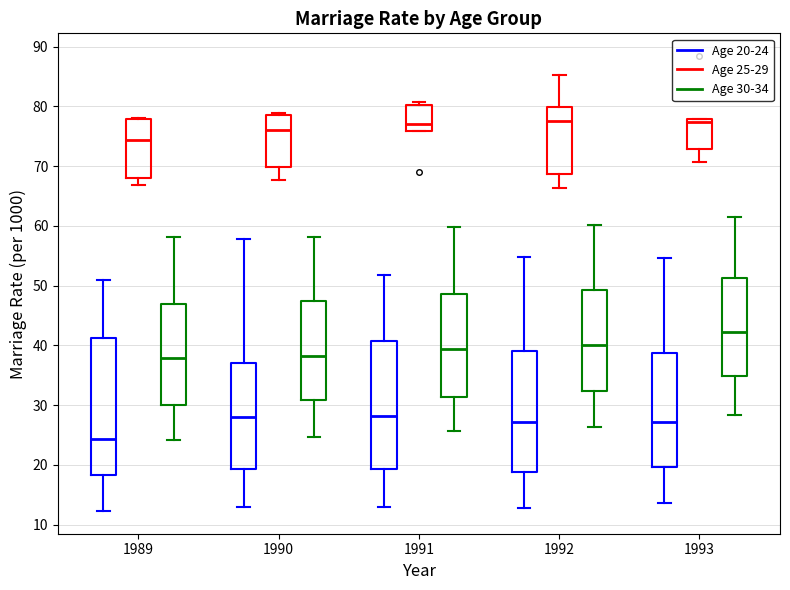

Reading left to right, read every box against the y-axis: the position of its median line, the range the box covers, and the ends of its whiskers. The values are not printed on the chart, so give them approximately, as read against the axis.

1989 (Age 20-24): median 24, box 18 to 41, whiskers 12 to 51
1989 (Age 25-29): median 74, box 68 to 78, whiskers 67 to 78
1989 (Age 30-34): median 38, box 30 to 47, whiskers 24 to 58
1990 (Age 20-24): median 28, box 19 to 37, whiskers 13 to 58
1990 (Age 25-29): median 76, box 70 to 79, whiskers 68 to 79
1990 (Age 30-34): median 38, box 31 to 48, whiskers 25 to 58
1991 (Age 20-24): median 28, box 19 to 41, whiskers 13 to 52
1991 (Age 25-29): median 77, box 76 to 80, whiskers 76 to 81
1991 (Age 30-34): median 39, box 31 to 49, whiskers 26 to 60
1992 (Age 20-24): median 27, box 19 to 39, whiskers 13 to 55
1992 (Age 25-29): median 78, box 69 to 80, whiskers 66 to 85
1992 (Age 30-34): median 40, box 32 to 49, whiskers 26 to 60
1993 (Age 20-24): median 27, box 20 to 39, whiskers 14 to 55
1993 (Age 25-29): median 77, box 73 to 78, whiskers 71 to 78
1993 (Age 30-34): median 42, box 35 to 51, whiskers 28 to 62